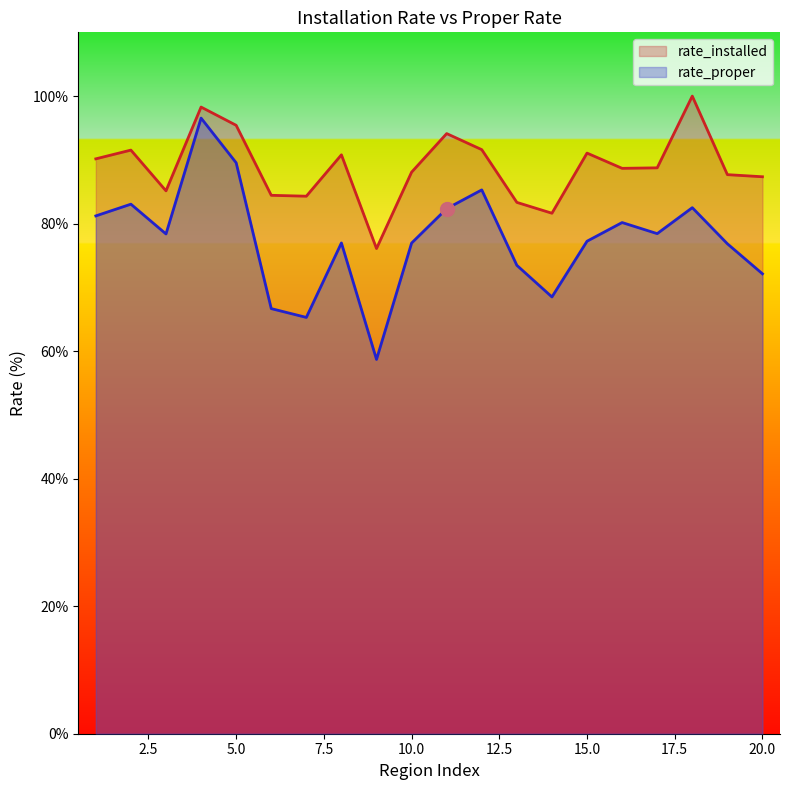

What is the difference between the highest and lowest values at 13?

9.9